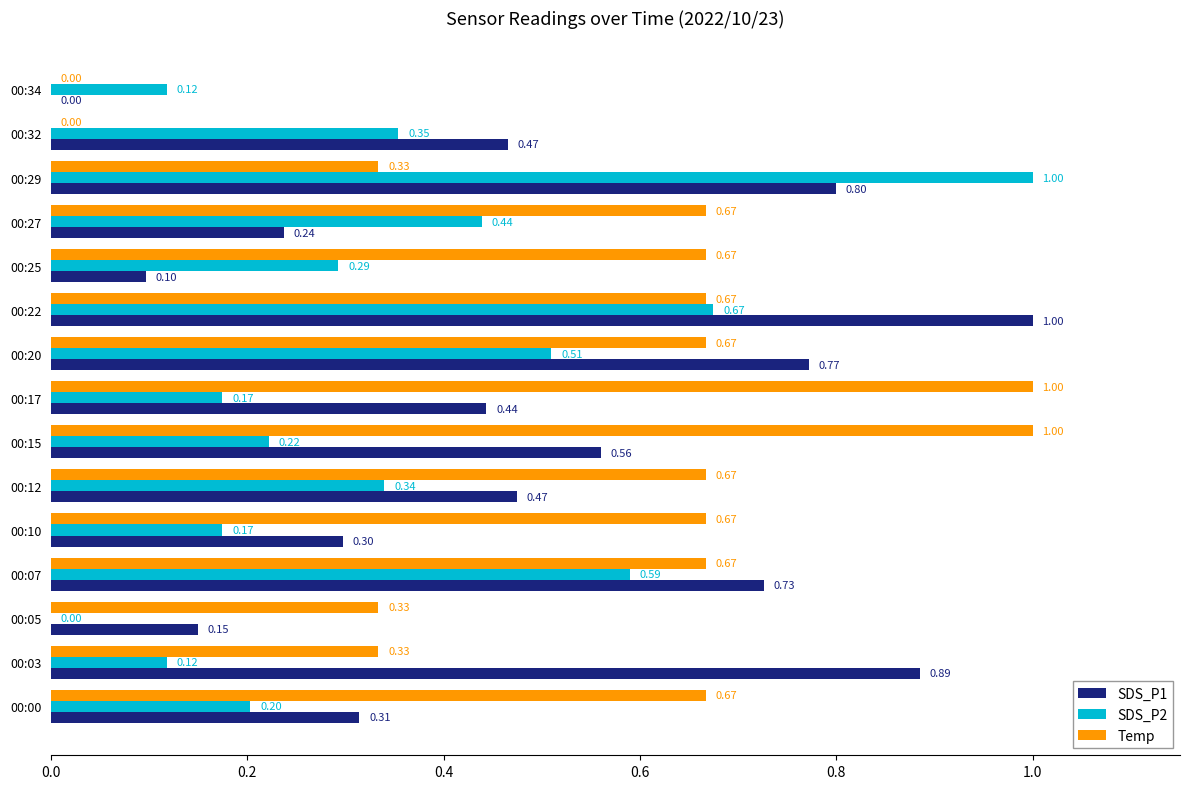

What is the sum of the Temp values at 00:05 and 00:27?

1.0